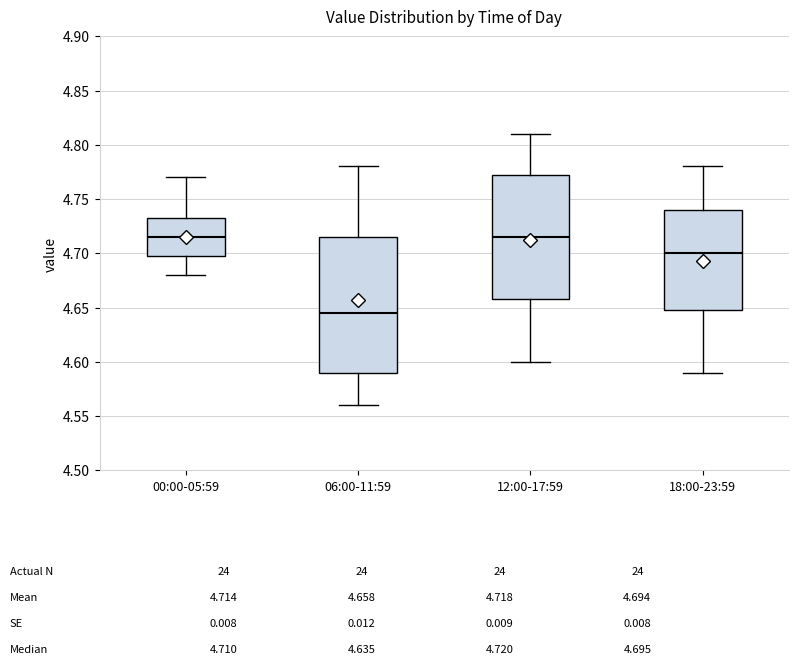

Comparing the boxes themselves (not the whiskers), which one is the tallest?

06:00-11:59